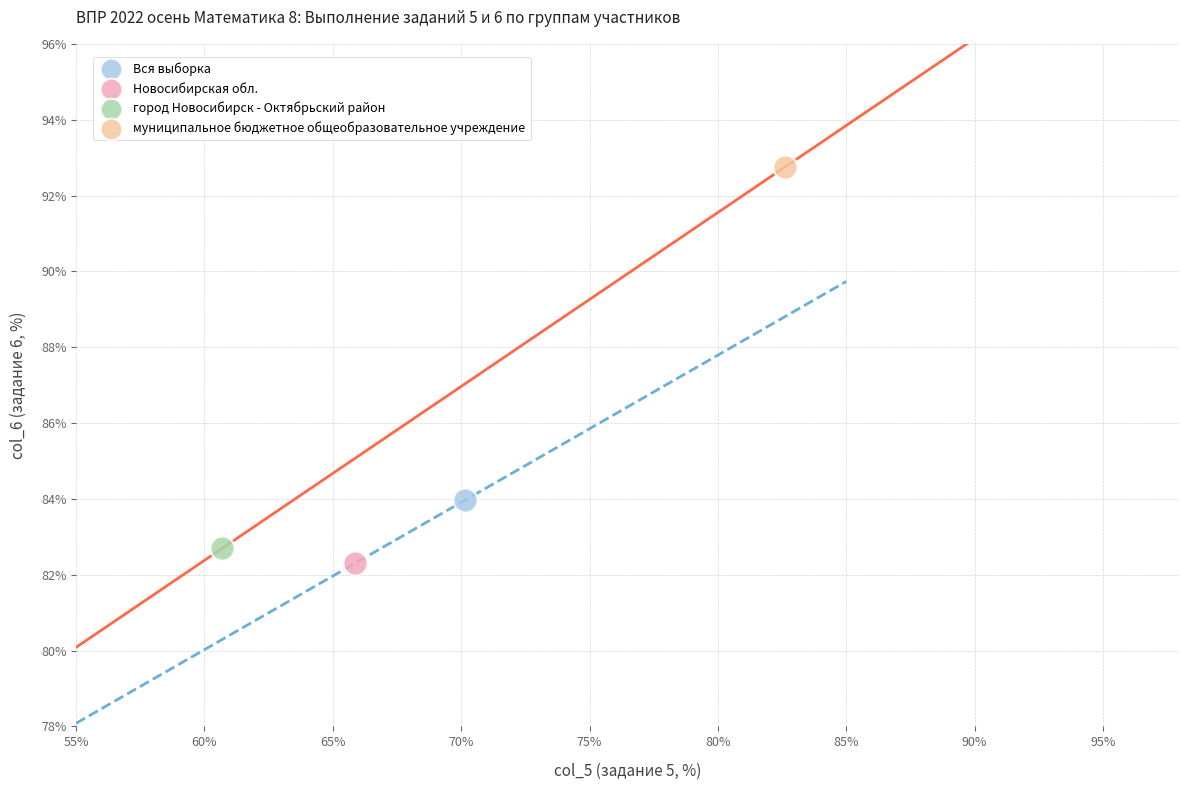

Which series contains the lowest Y value?

Новосибирская обл.